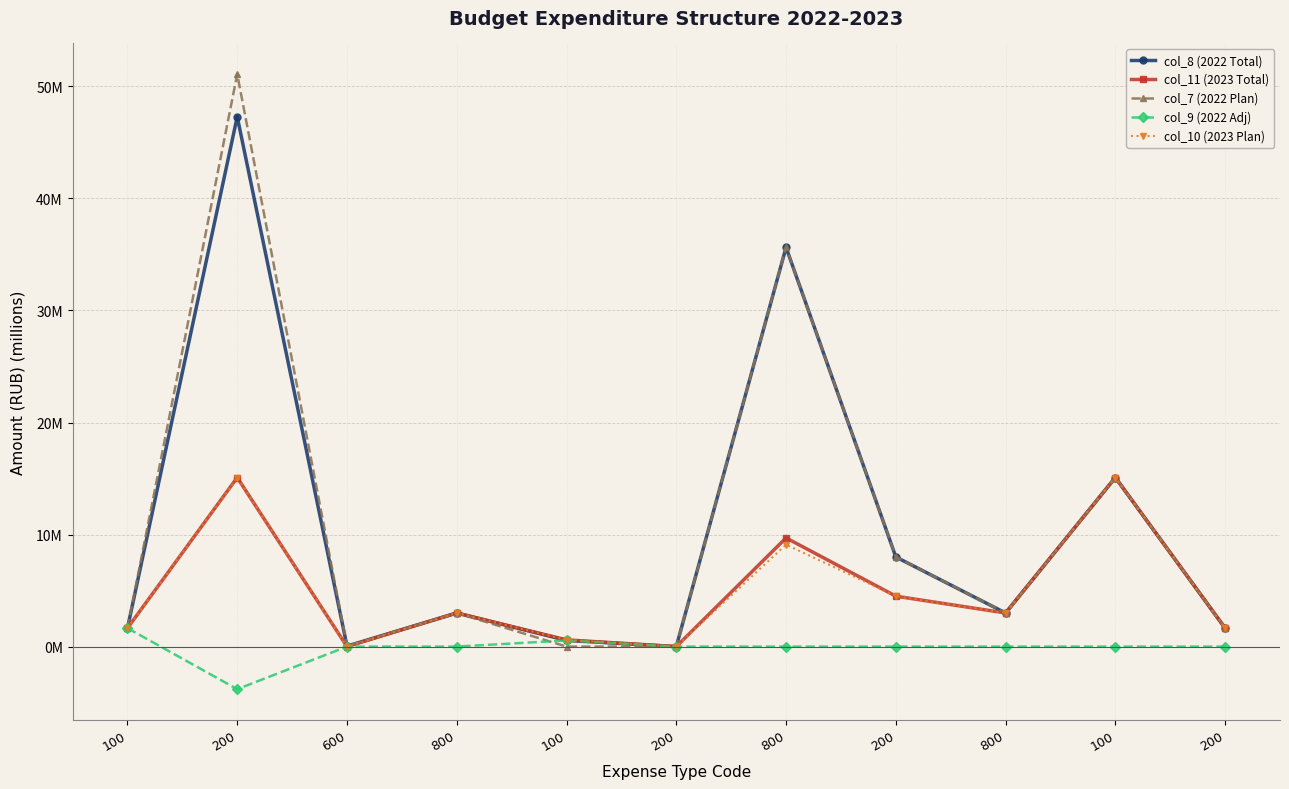

List the series in order of their peak value, lowest first.

col_9 (2022 Adj), col_11 (2023 Total), col_10 (2023 Plan), col_8 (2022 Total), col_7 (2022 Plan)